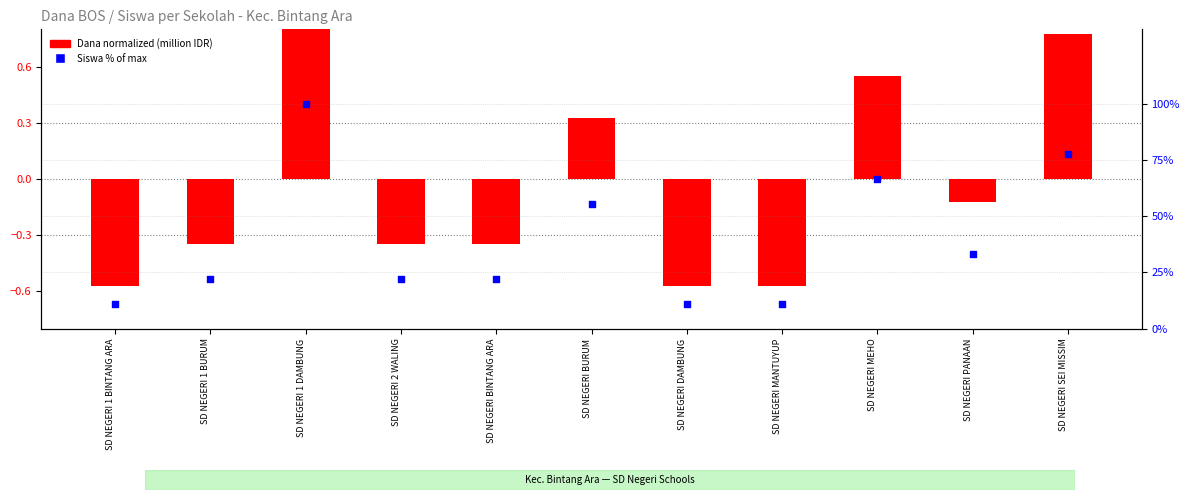

At which category is the sum across all series the highest?

SD NEGERI 1 DAMBUNG